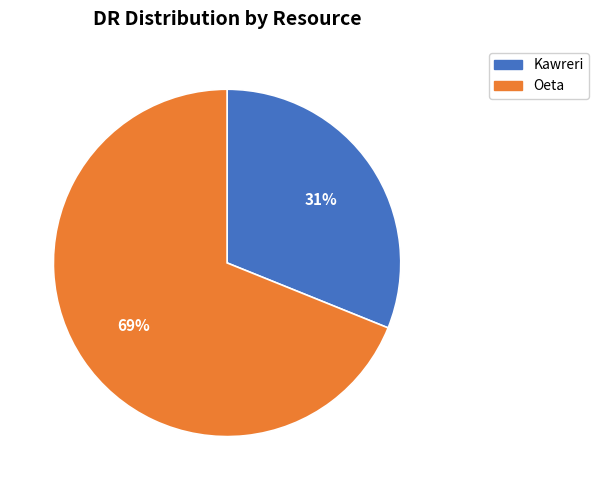

Which category accounts for the majority?

Oeta